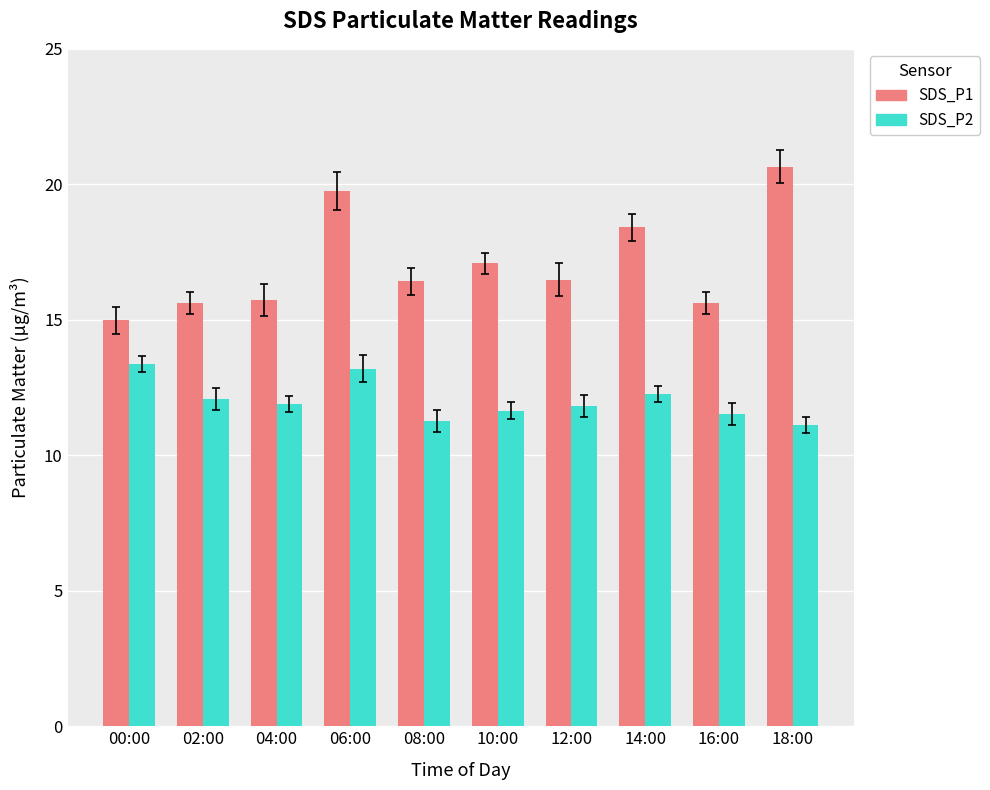

List the series in order of their overall mean, lowest first.

SDS_P2, SDS_P1